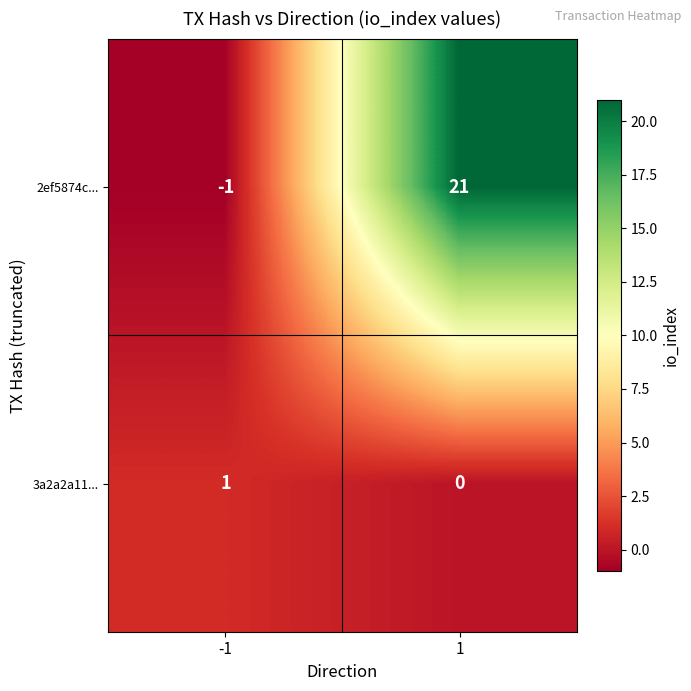

Reading left to right, transcribe all the data shown in this chart.

2ef5874c...: -1=-1	1=21
3a2a2a11...: -1=1	1=0